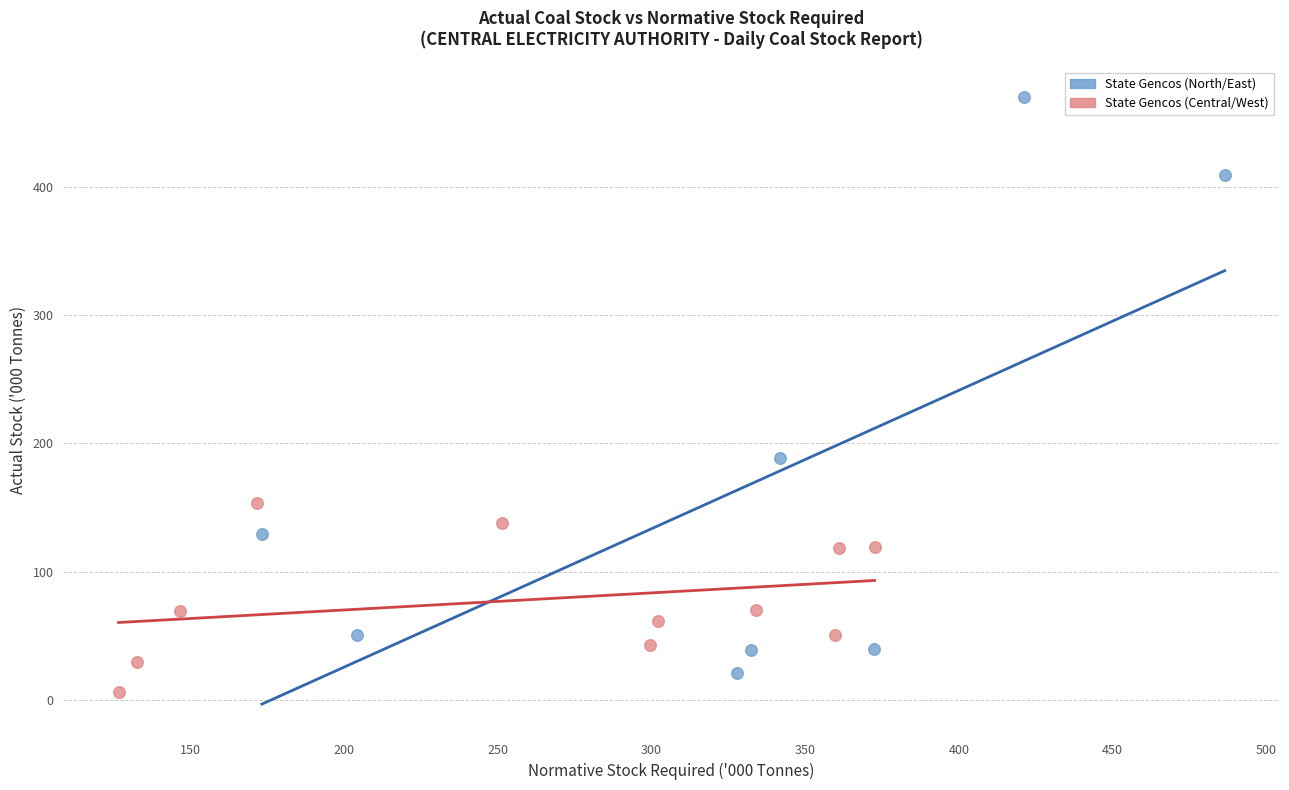

Which series contains the highest Y value?

State Gencos (North/East)